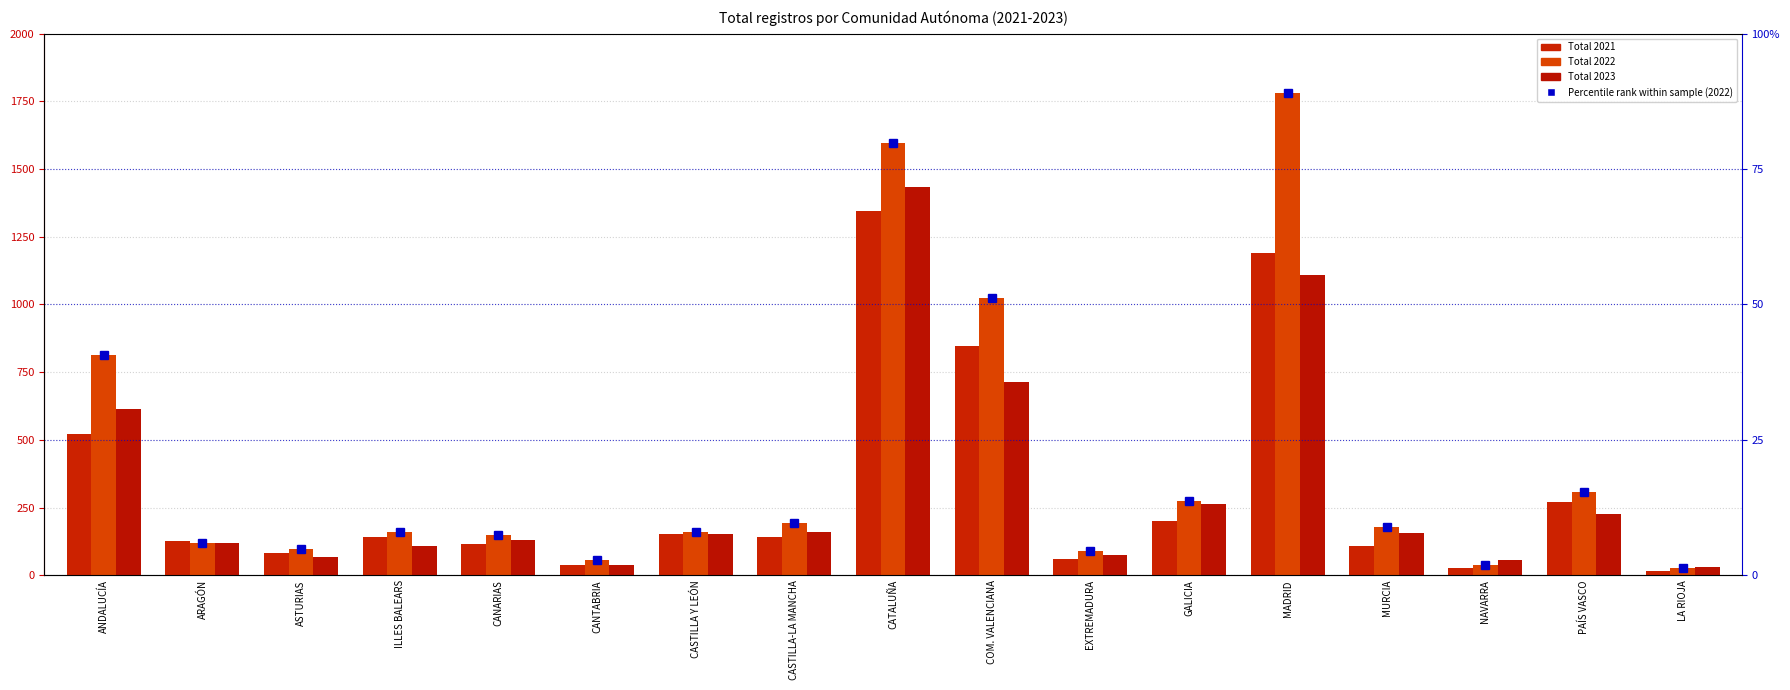

At which label does Total 2023 reach its minimum?

LA RIOJA